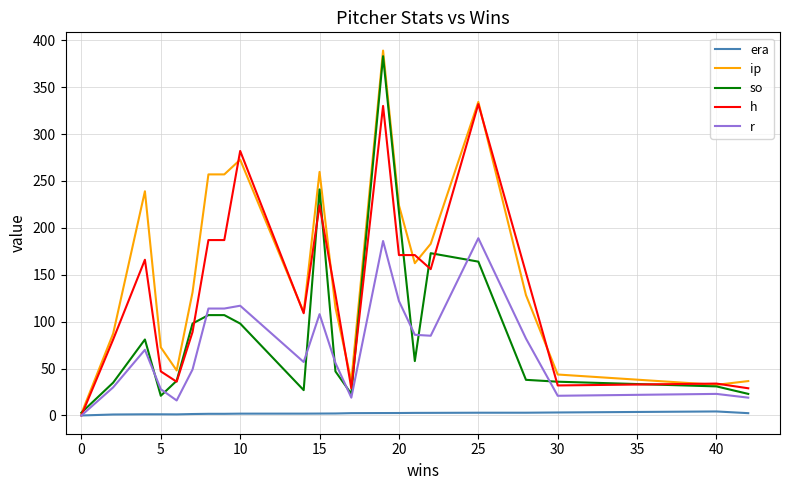

Which series has the largest range (max minus min)?

ip